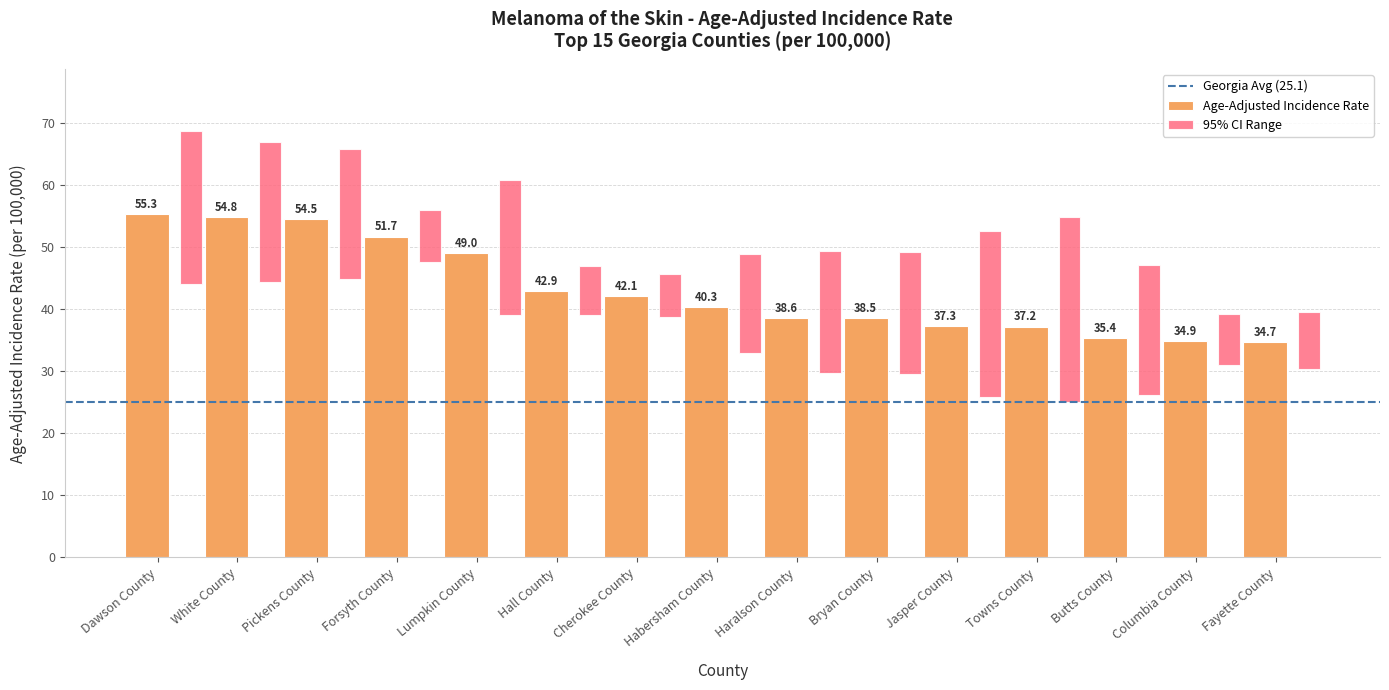

How many bars are there in total?

15